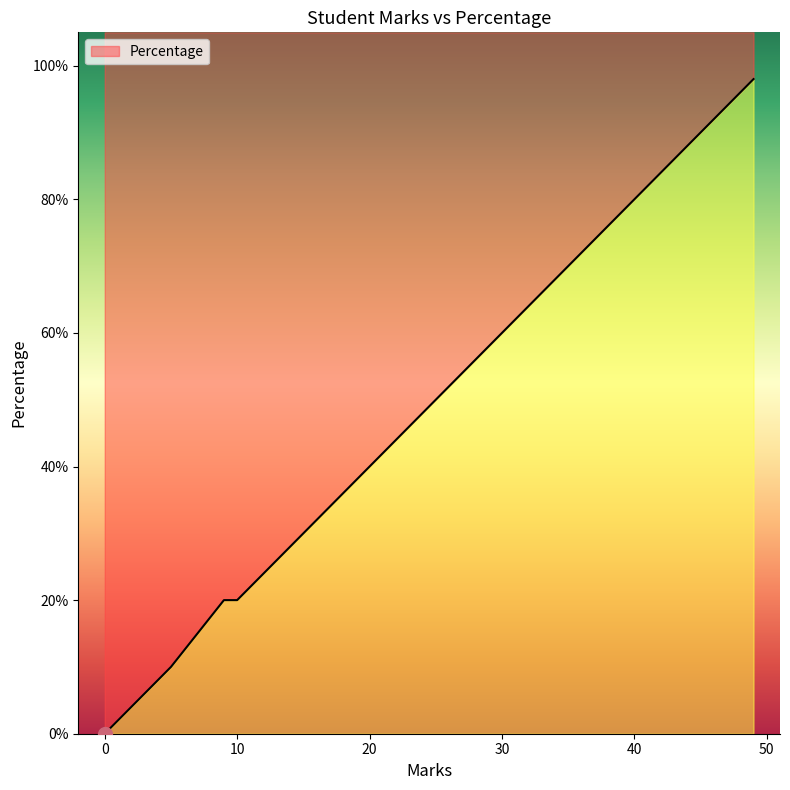

Which has a higher value, 25 or 47?

47